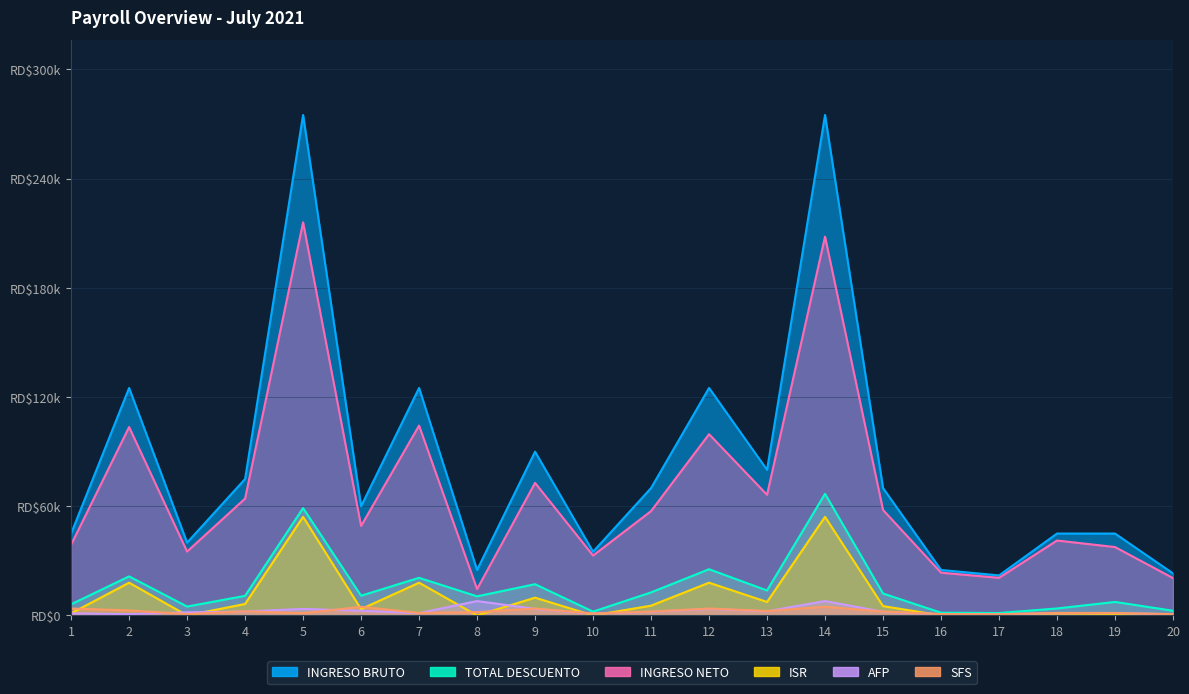

What is the total value across all series at 18?

93807.8